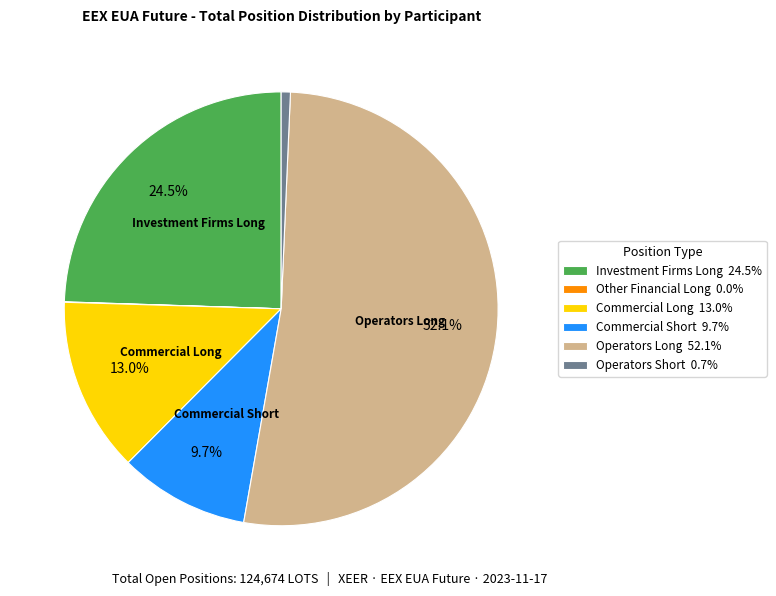

Does Operators Long account for over 50% of the chart?

Yes